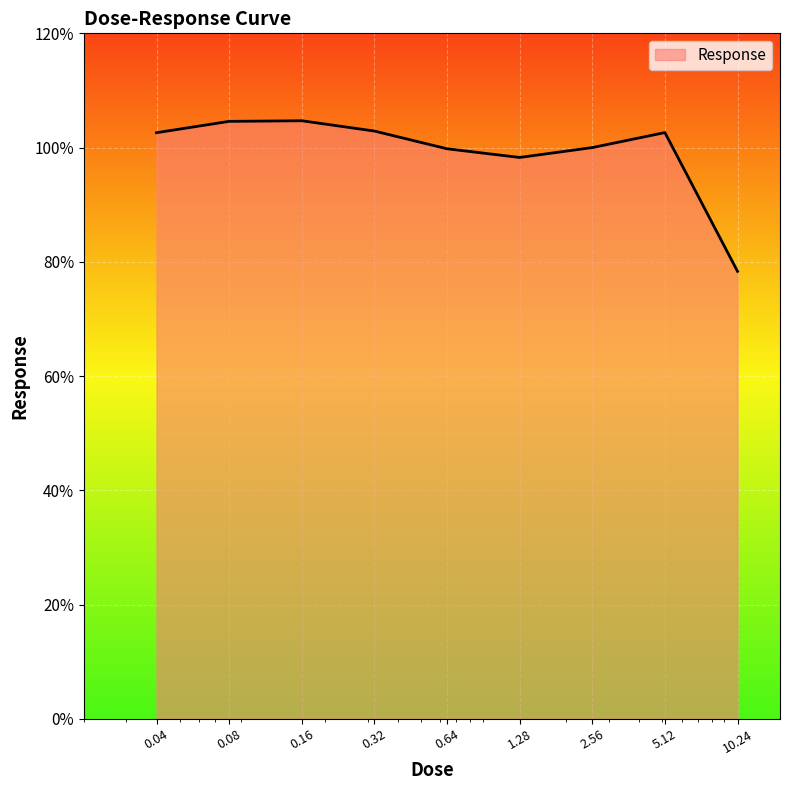

What is the smallest value displayed?

78.3